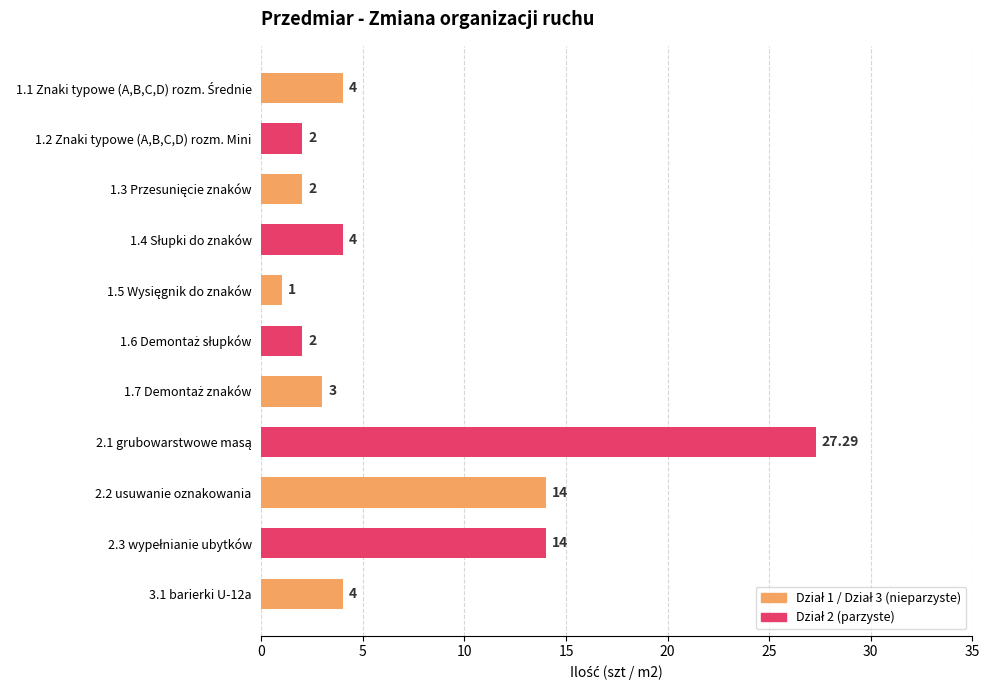

Between 3.1 barierki U-12a and 1.2 Znaki typowe (A,B,C,D) rozm. Mini, which is larger?

3.1 barierki U-12a